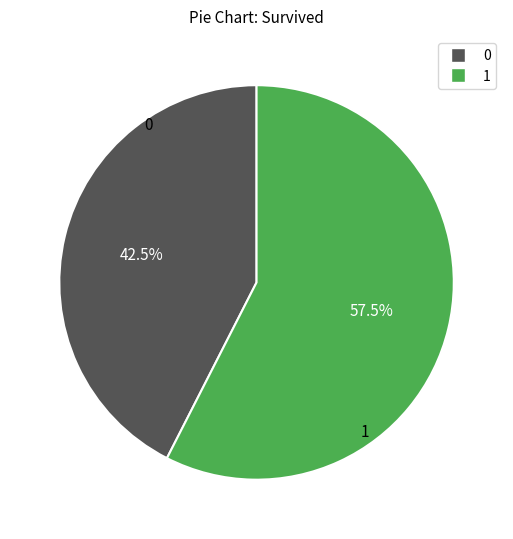

To the nearest percent, what is the average slice percentage?

50%